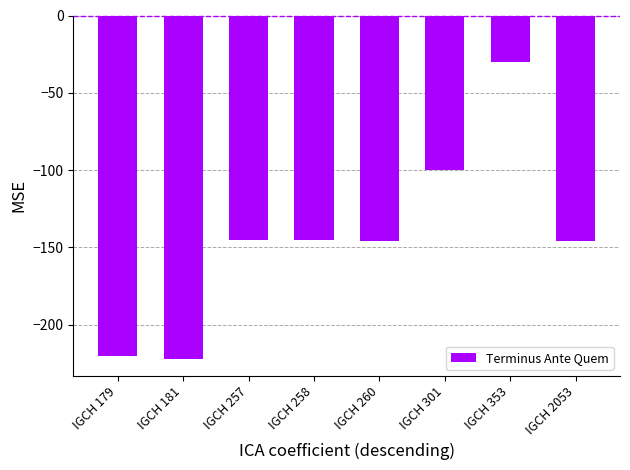

Reading right to left, what are all the values shown in this chart?

-146	-30	-100	-146	-145	-145	-222	-220